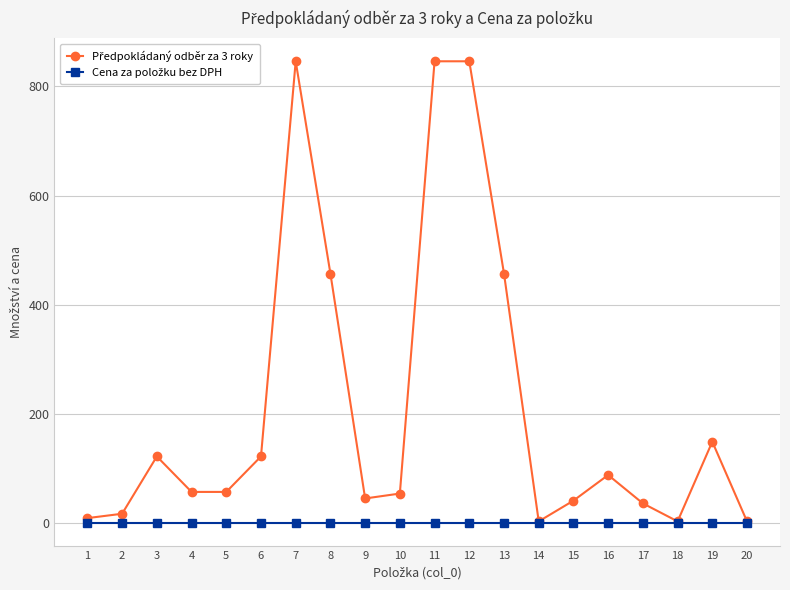

What is the greatest value displayed?

846